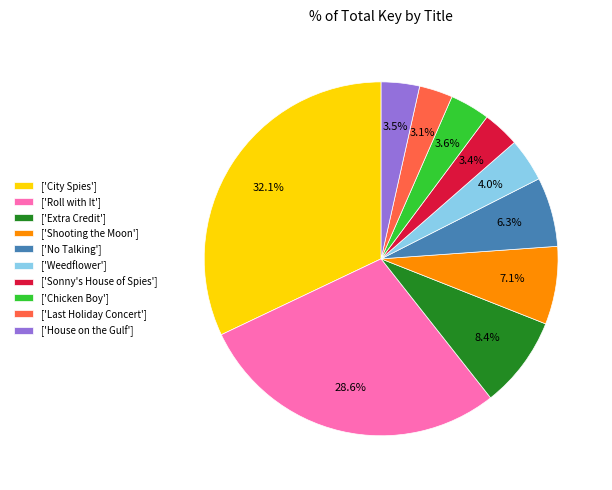

What is the largest slice in the pie chart?

['City Spies']